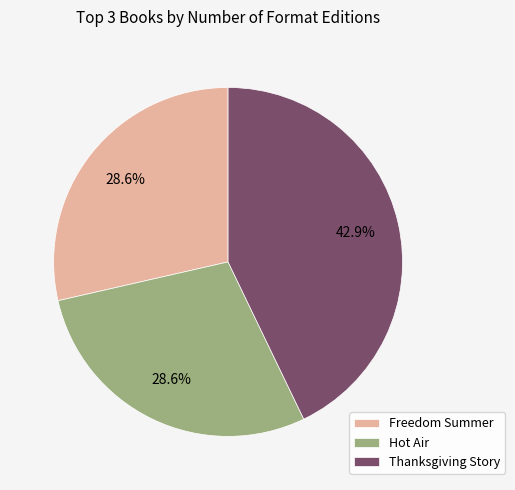

What is the largest slice in the pie chart?

Thanksgiving Story